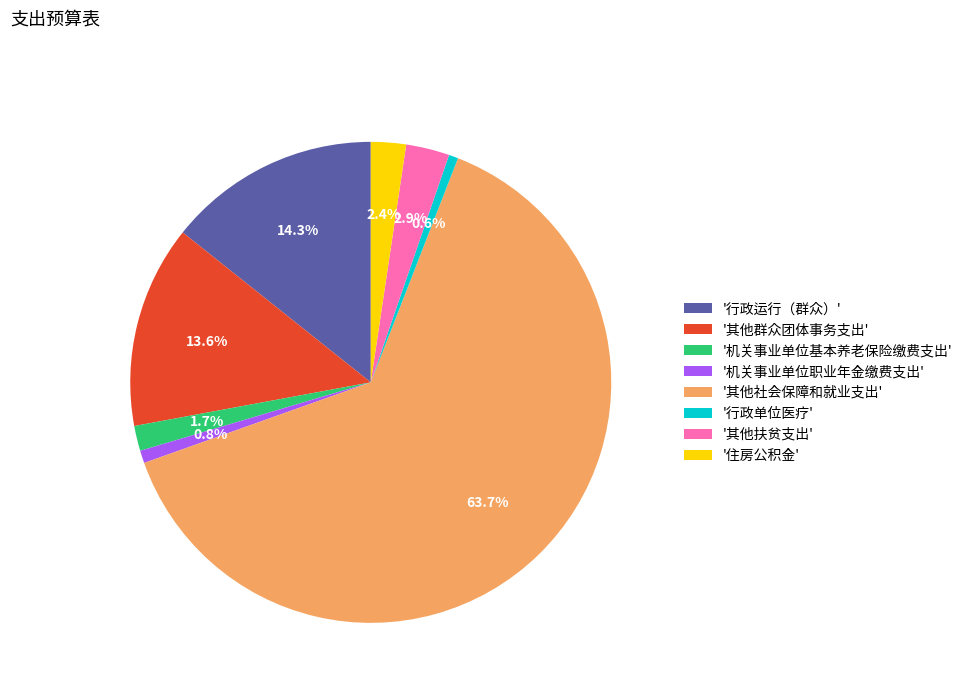

Which category has the biggest portion of the pie?

'其他社会保障和就业支出'